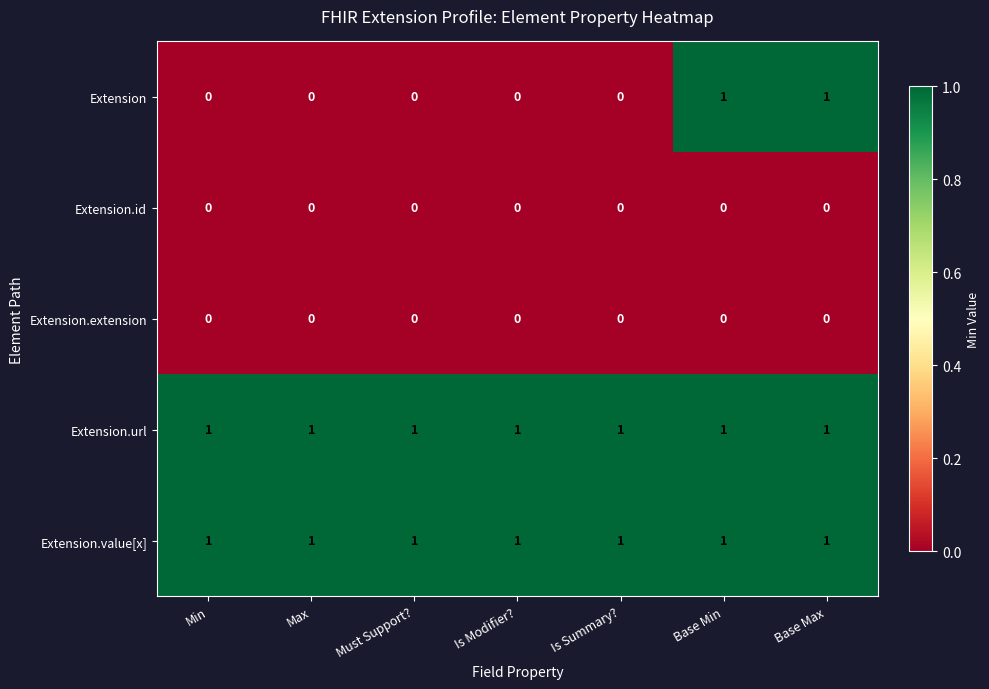

At how many categories does at least one series exceed 0?

7